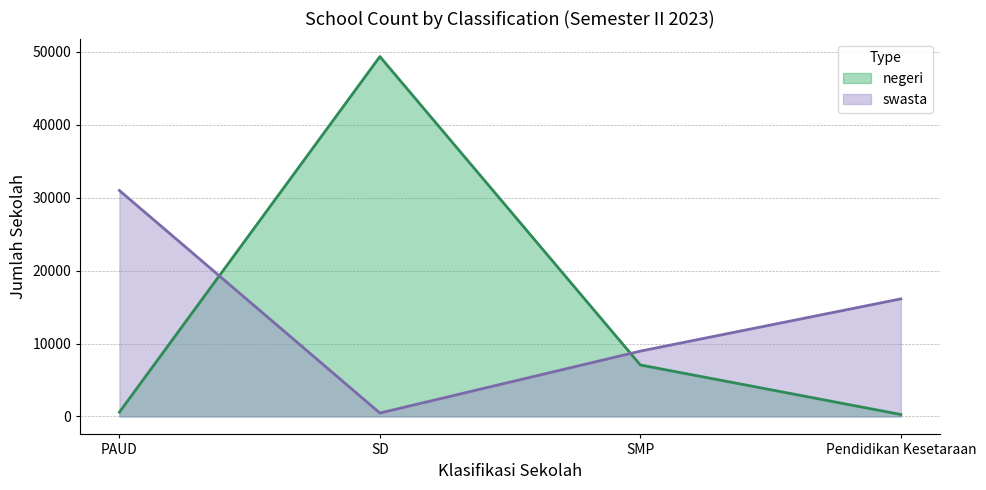

What is the label of the 1st point from the right?

Pendidikan Kesetaraan